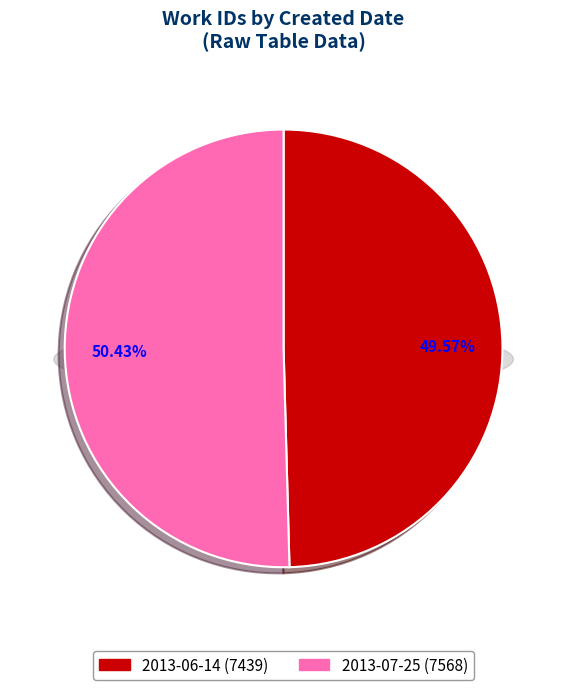

Which slice is the largest?

2013-07-25